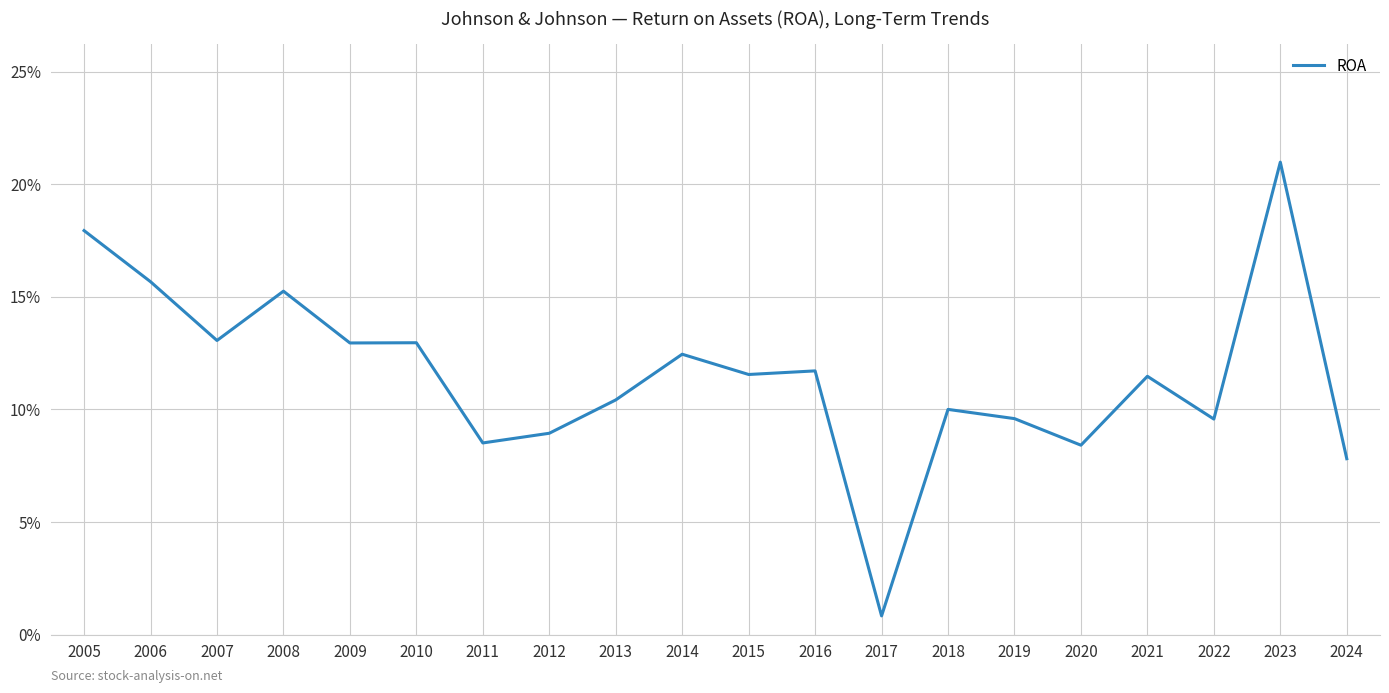

Does the chart display data point markers on the line(s)?

No